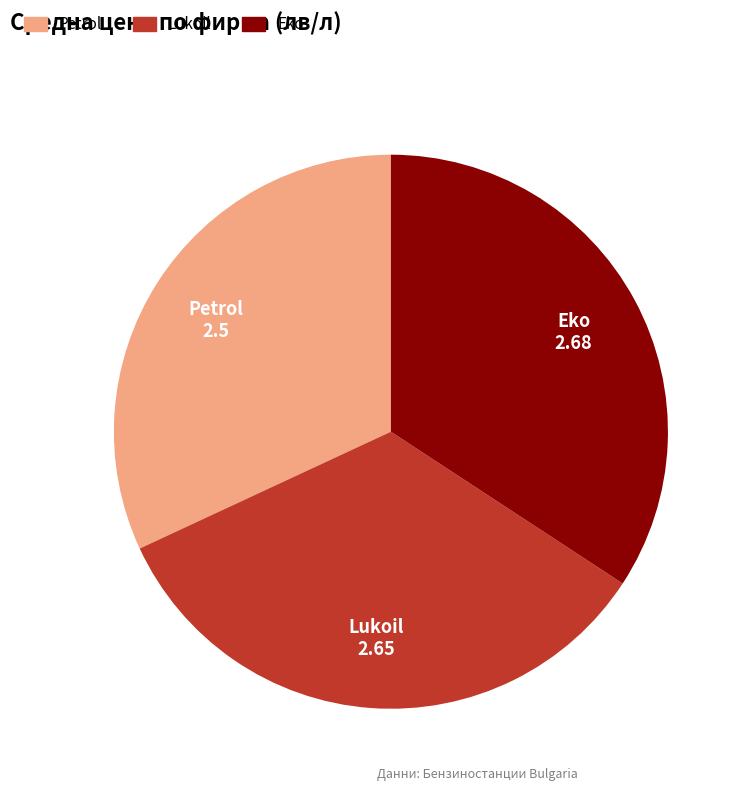

Does Eko represent more than half of the total?

No